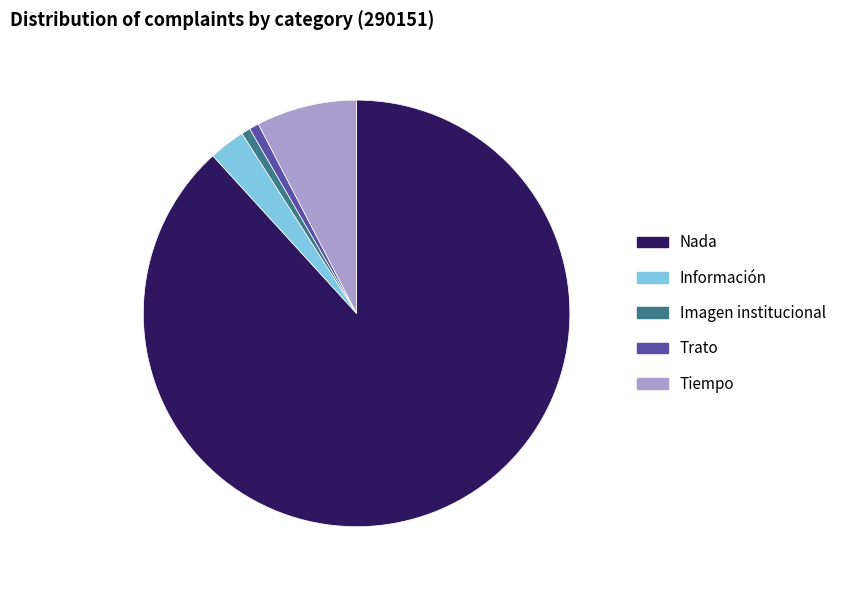

Which category has the biggest portion of the pie?

Nada